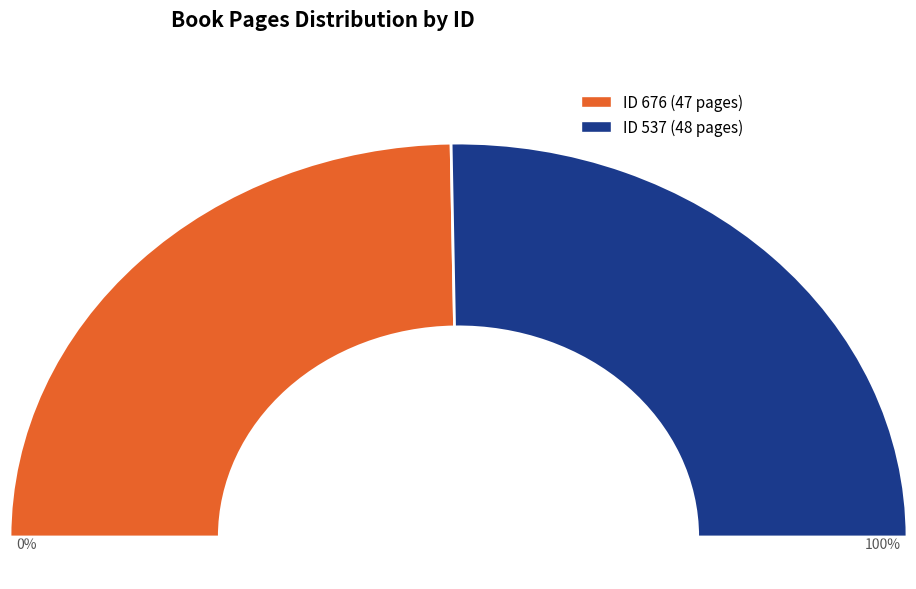

Rank the categories by value from lowest to highest.

676, 537